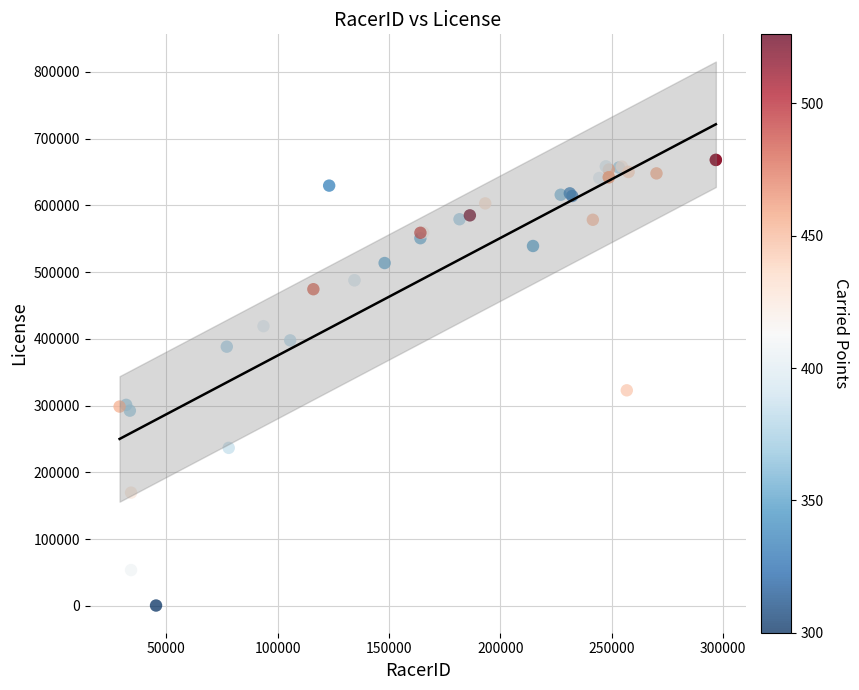

What Y value in the scatter plot is closest to 334250?

322866